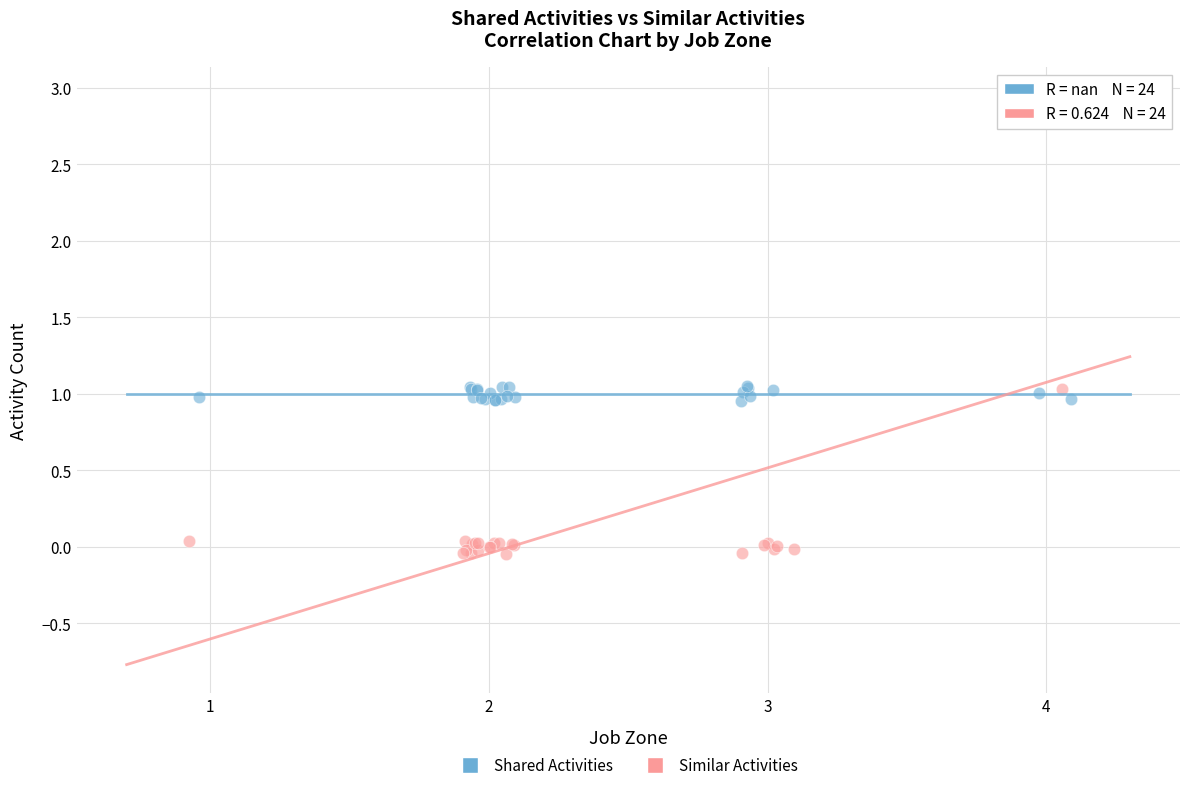

Which series has the largest Y range (max minus min)?

Similar Activities